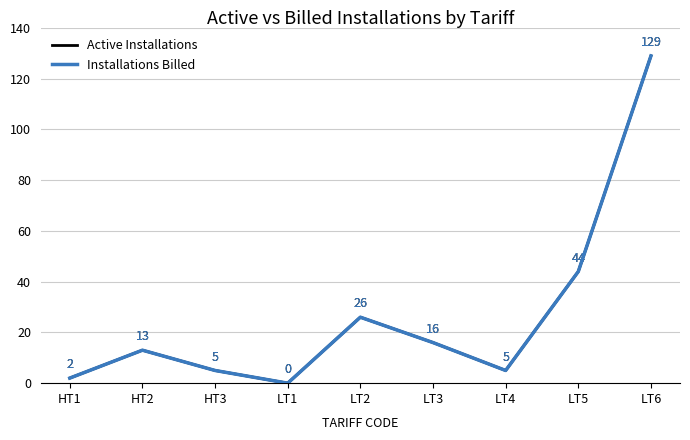

The value of Active Installations at HT1 is 3. True or false?

False